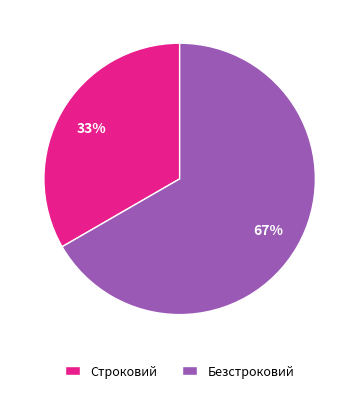

Rank the categories by value from highest to lowest.

Безстроковий, Строковий